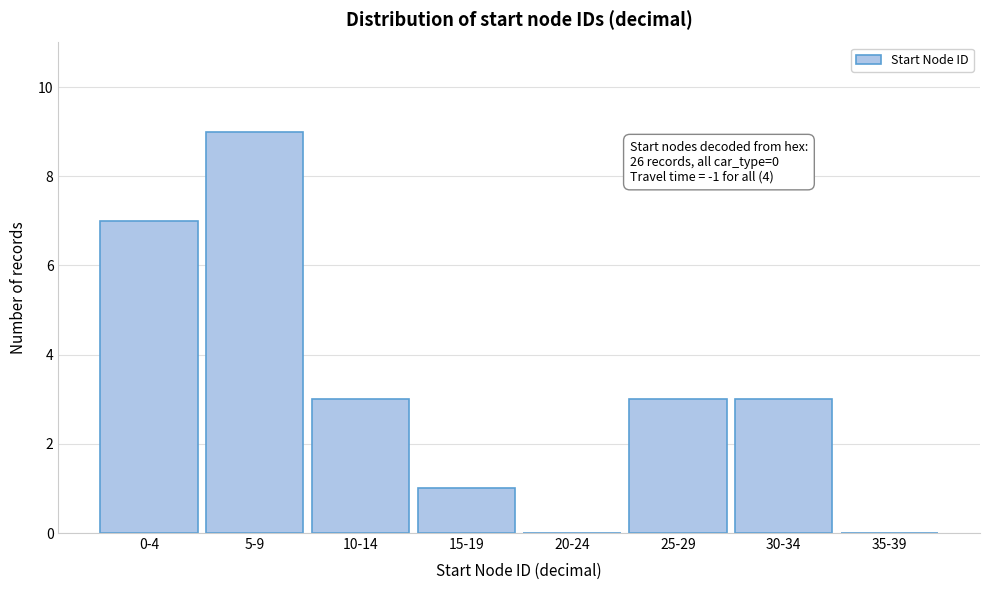

Reading left to right, transcribe all the data shown in this chart.

0-4=7	5-9=9	10-14=3	15-19=1	20-24=0	25-29=3	30-34=3	35-39=0